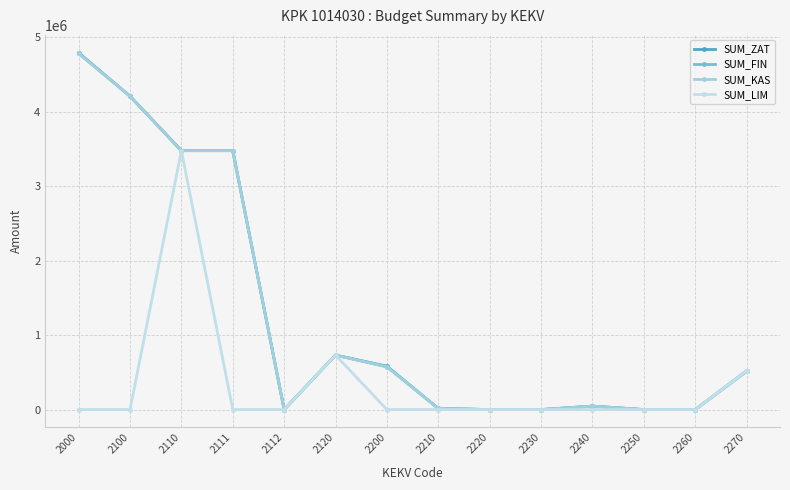

Does the chart have visible grid lines?

Yes